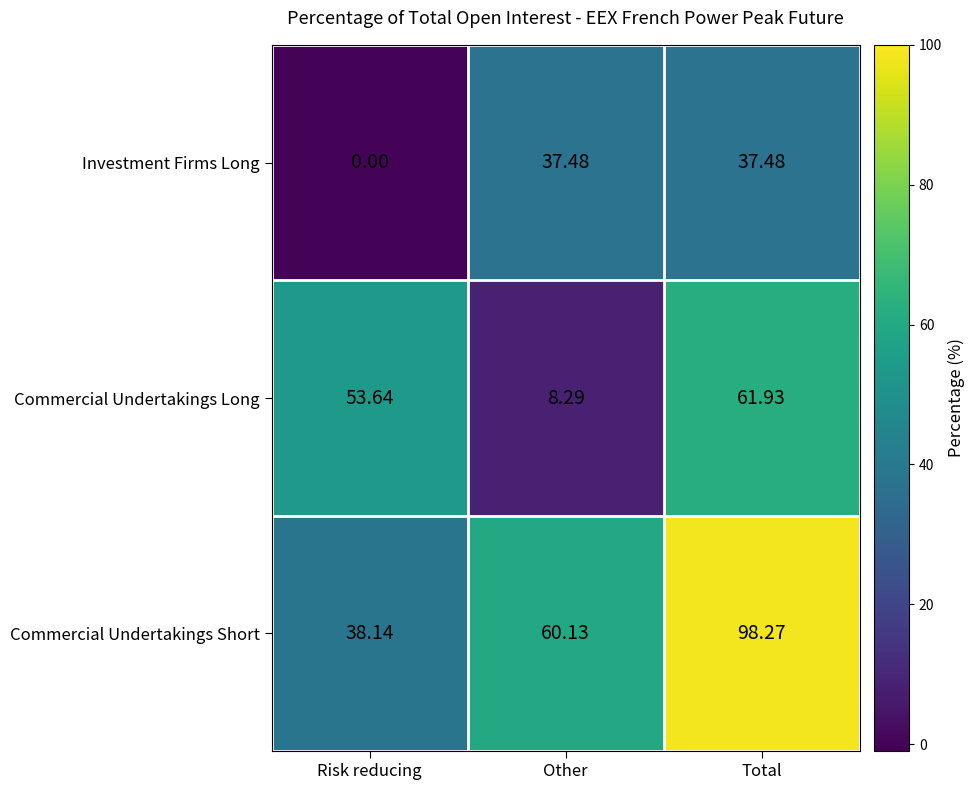

Which series changed the most between Risk reducing and Total?

Commercial Undertakings Short